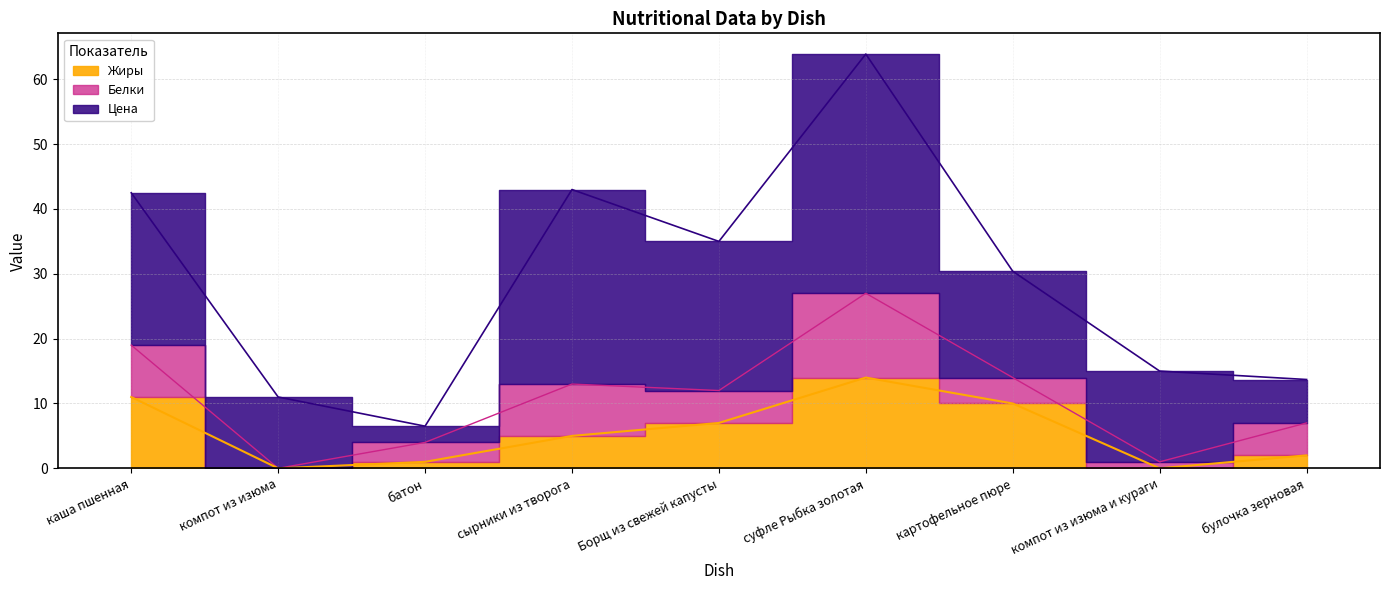

Which series has the largest range (max minus min)?

Цена